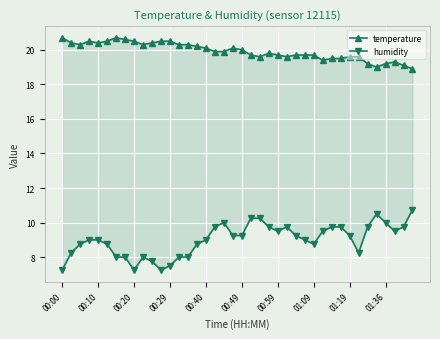

Count the number of data series in this chart.

2